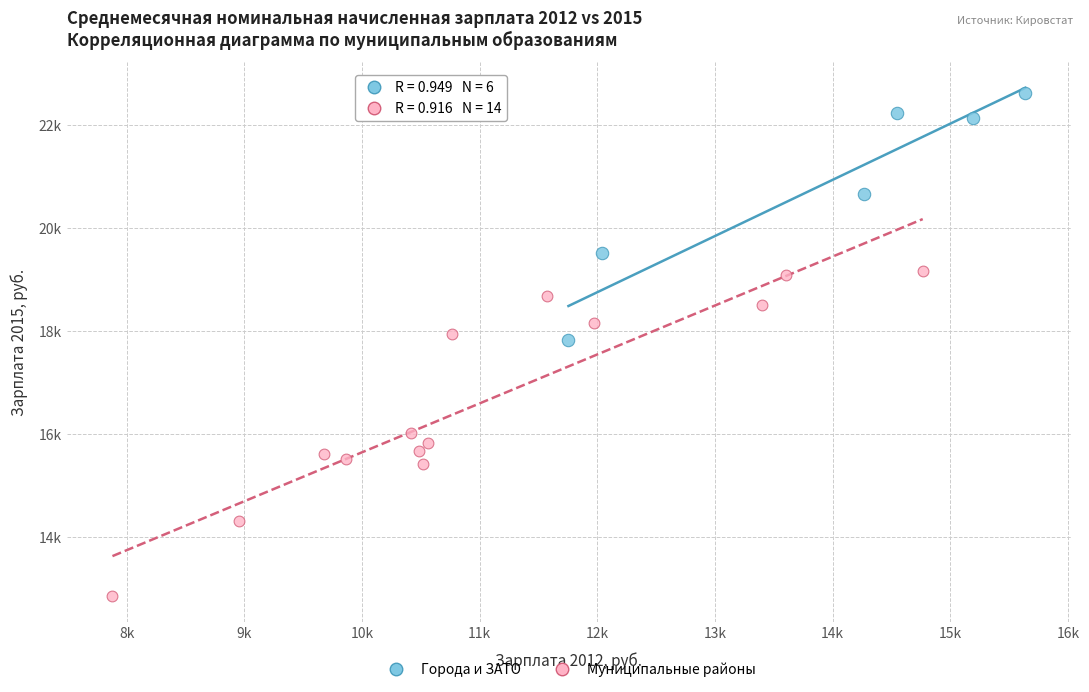

What are all the series names shown in the legend?

Города и ЗАТО, Муниципальные районы